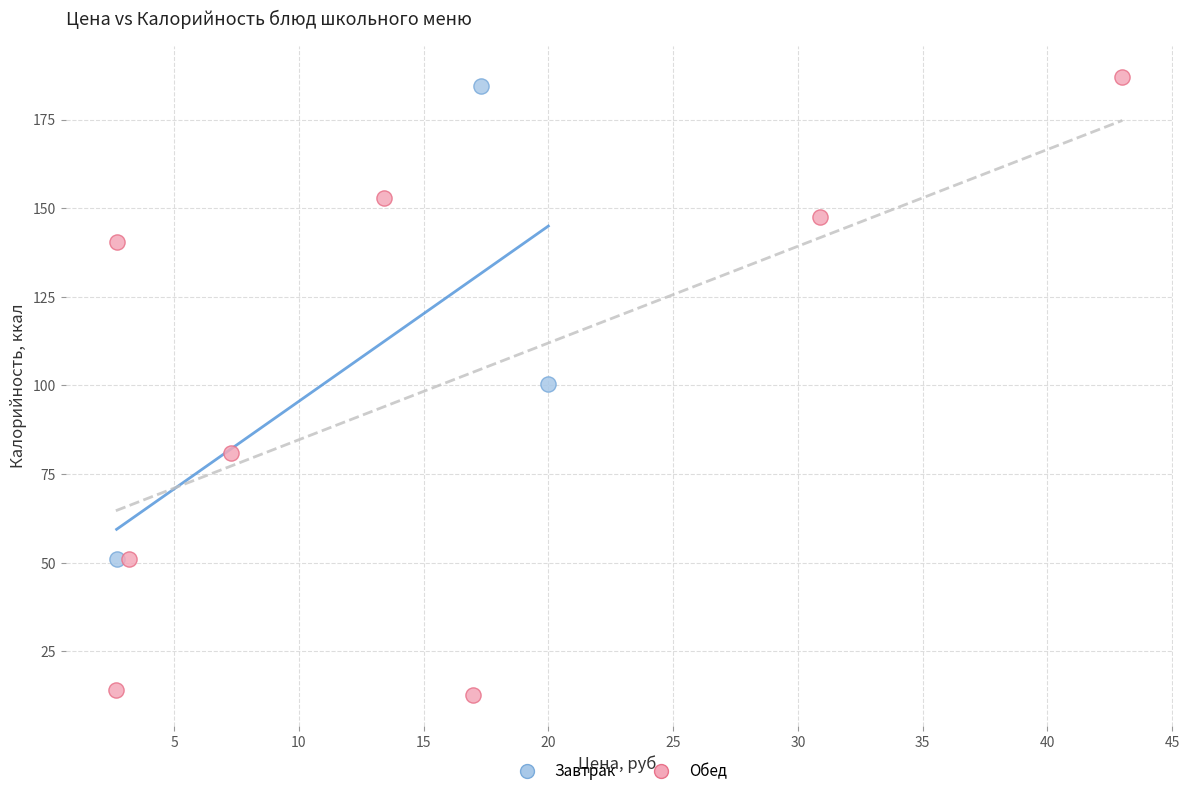

What are all the series names shown in the legend?

Завтрак, Обед